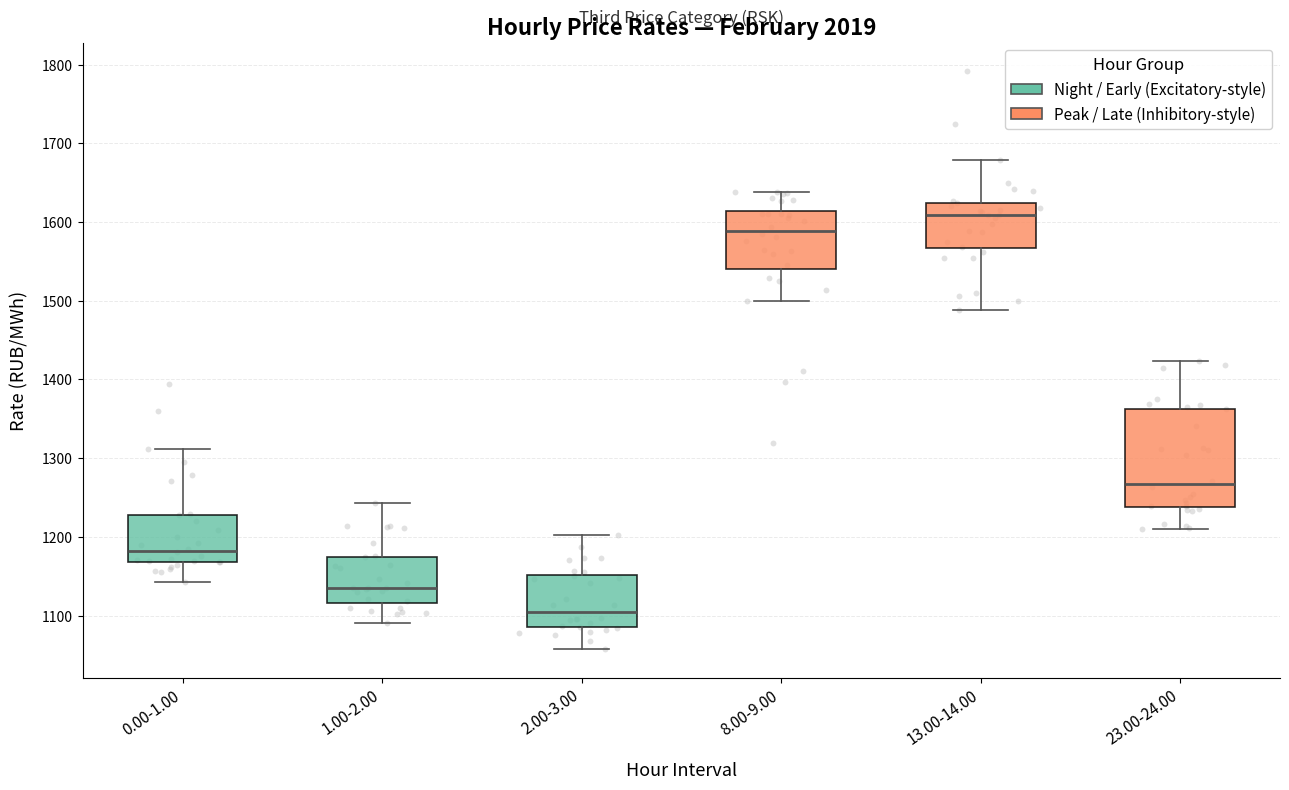

Reading left to right, read every box against the y-axis: the position of its median line, the range the box covers, and the ends of its whiskers. The values are not printed on the chart, so give them approximately, as read against the axis.

0.00-1.00: median 1180, box 1170 to 1230, whiskers 1140 to 1310
1.00-2.00: median 1140, box 1120 to 1170, whiskers 1090 to 1240
2.00-3.00: median 1110, box 1090 to 1150, whiskers 1060 to 1200
8.00-9.00: median 1590, box 1540 to 1610, whiskers 1500 to 1640
13.00-14.00: median 1610, box 1570 to 1620, whiskers 1490 to 1680
23.00-24.00: median 1270, box 1240 to 1360, whiskers 1210 to 1420